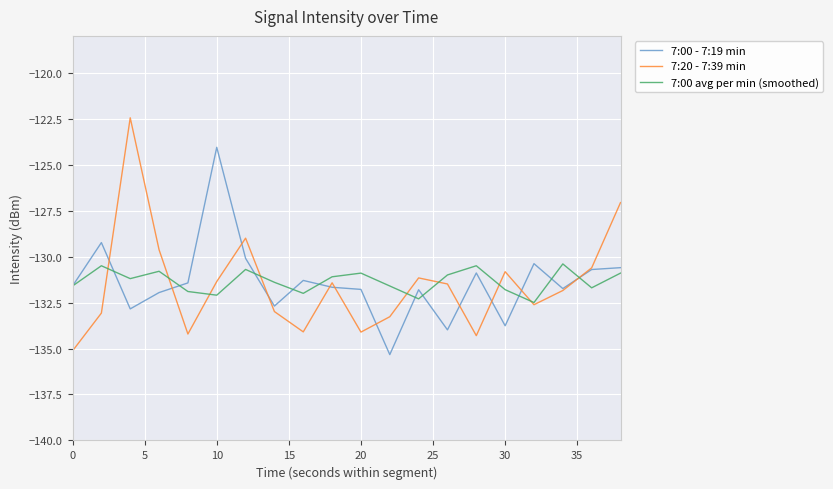

What is the highest value of the 7:00 - 7:19 min series?

-124.1